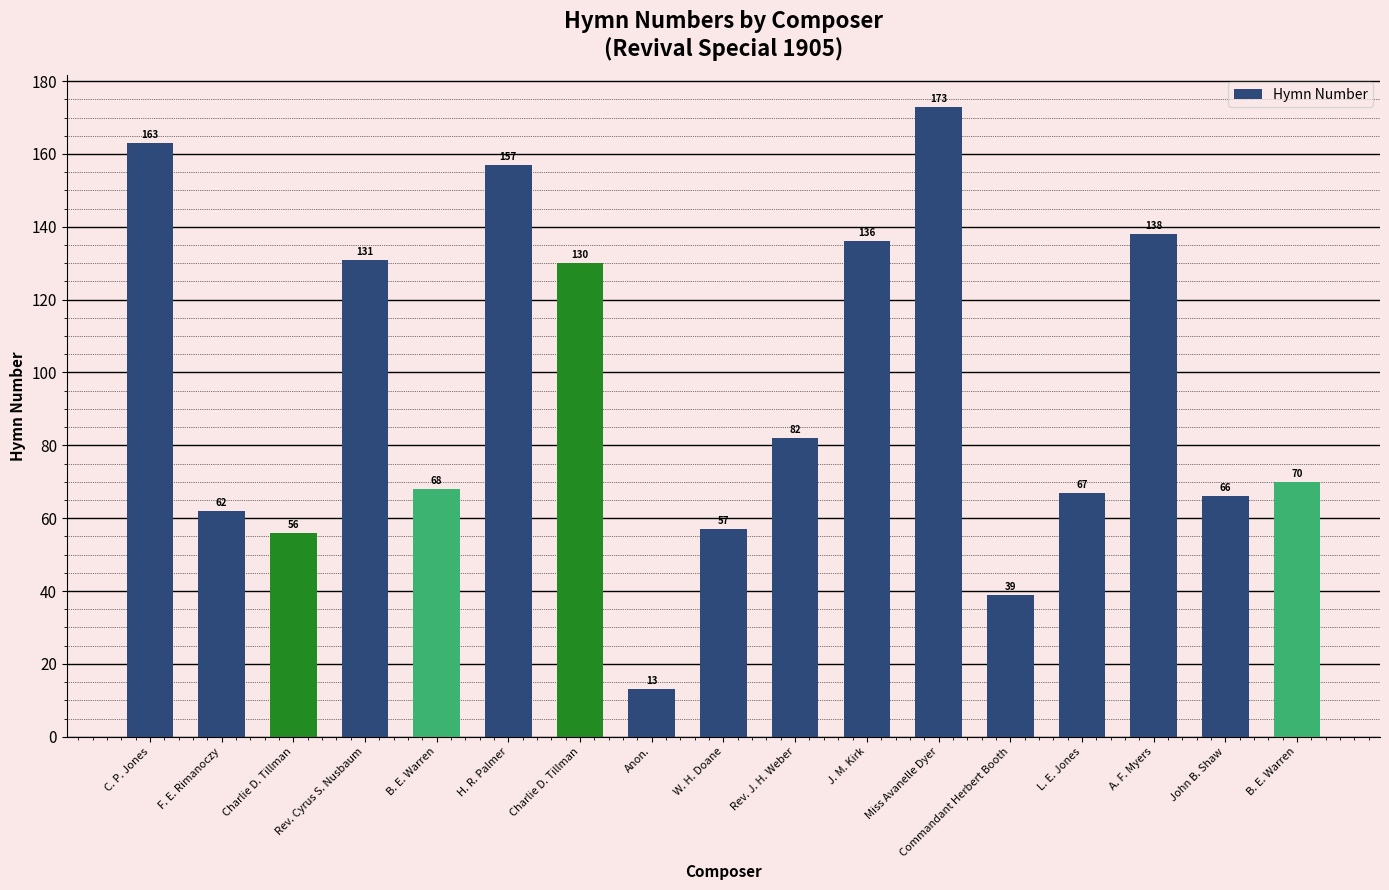

How many bars are there in total?

17